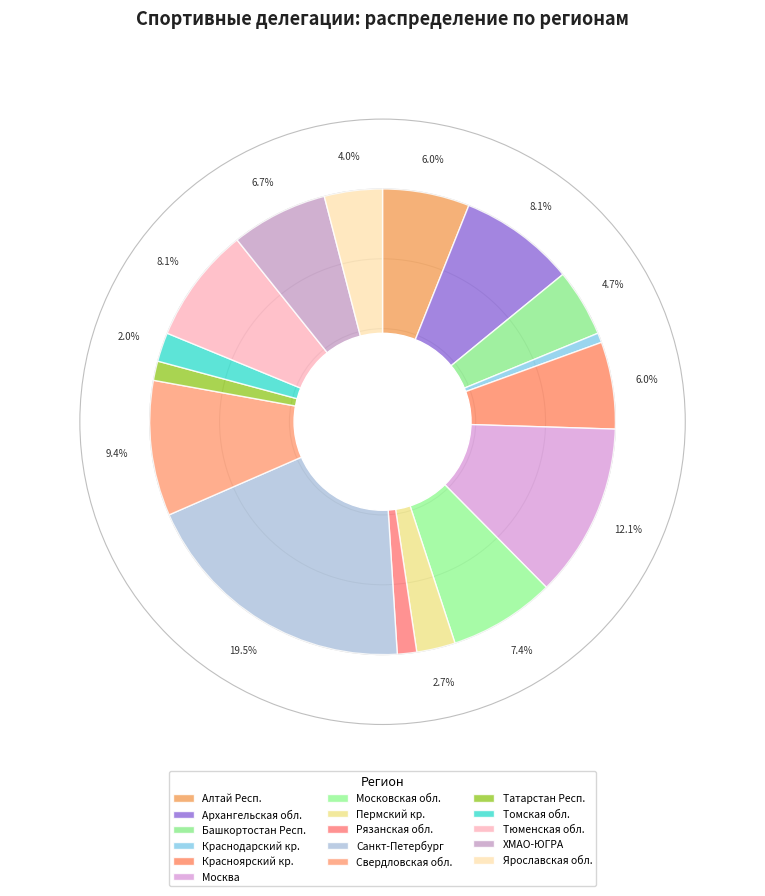

What is the ratio of the value at Санкт-Петербург to the value at Тюменская обл.?

2.4